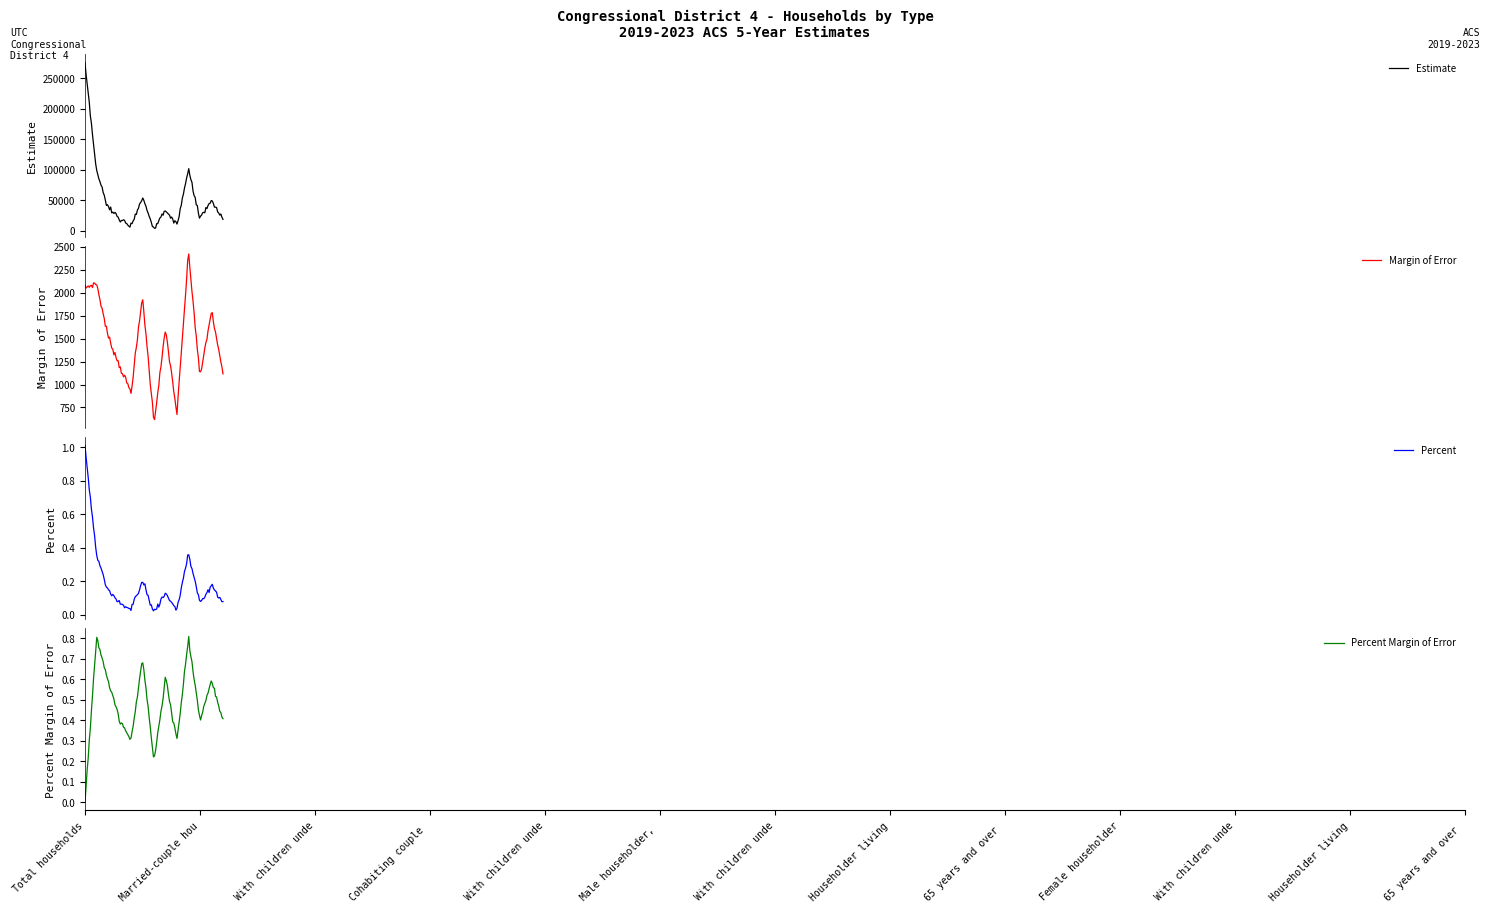

Count the number of categories in the chart.

13